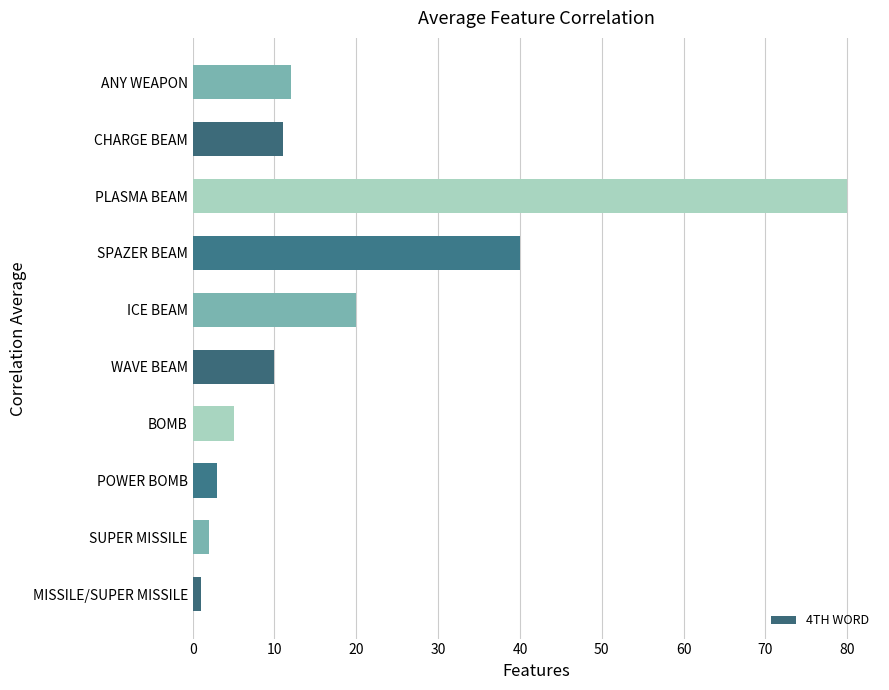

What is the difference between the maximum and second lowest values?

78